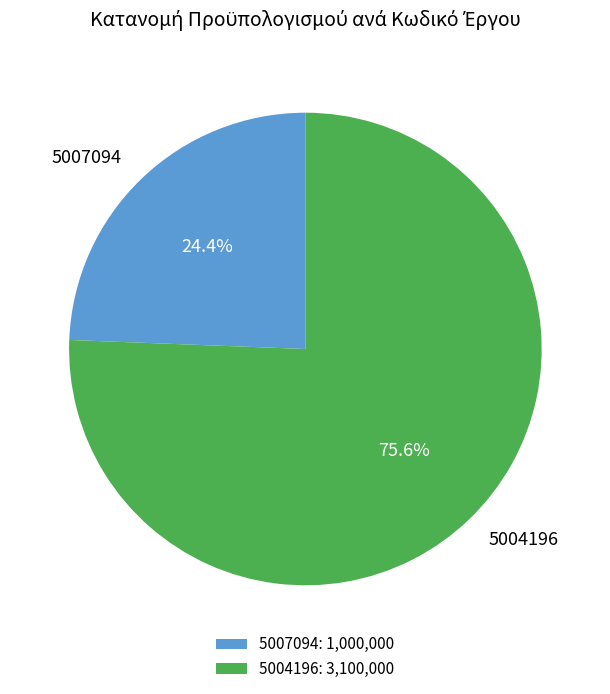

How many segments does this pie chart have?

2